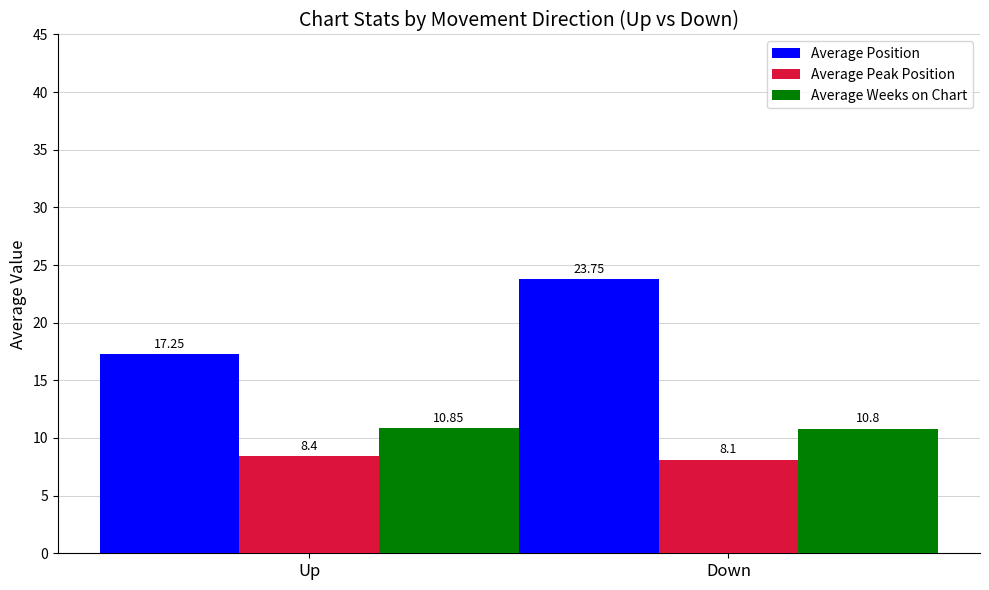

Which series has the largest range (max minus min)?

Average Position